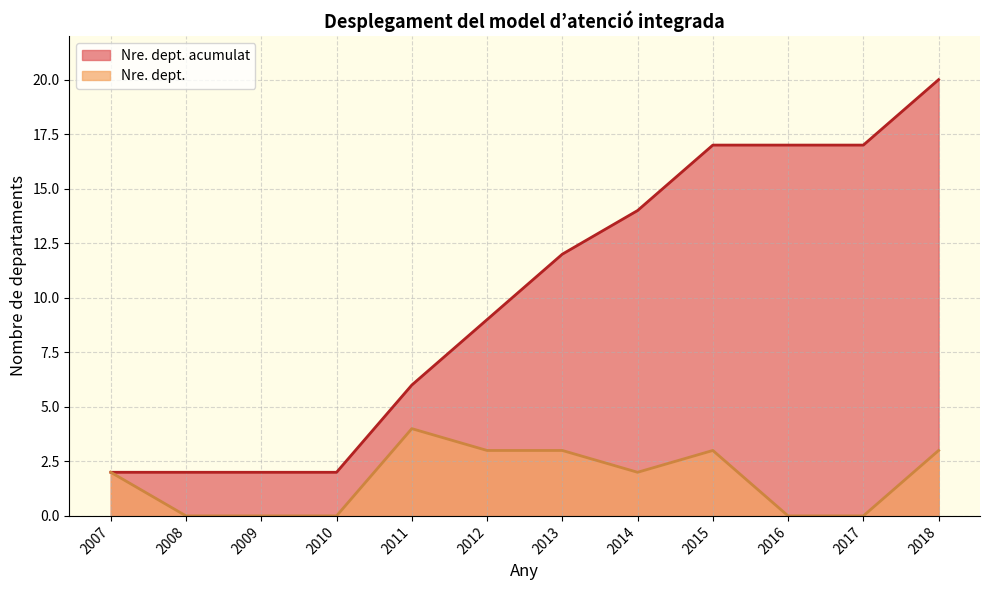

What is the difference between the Nre. dept. acumulat values at 2016 and 2010?

15